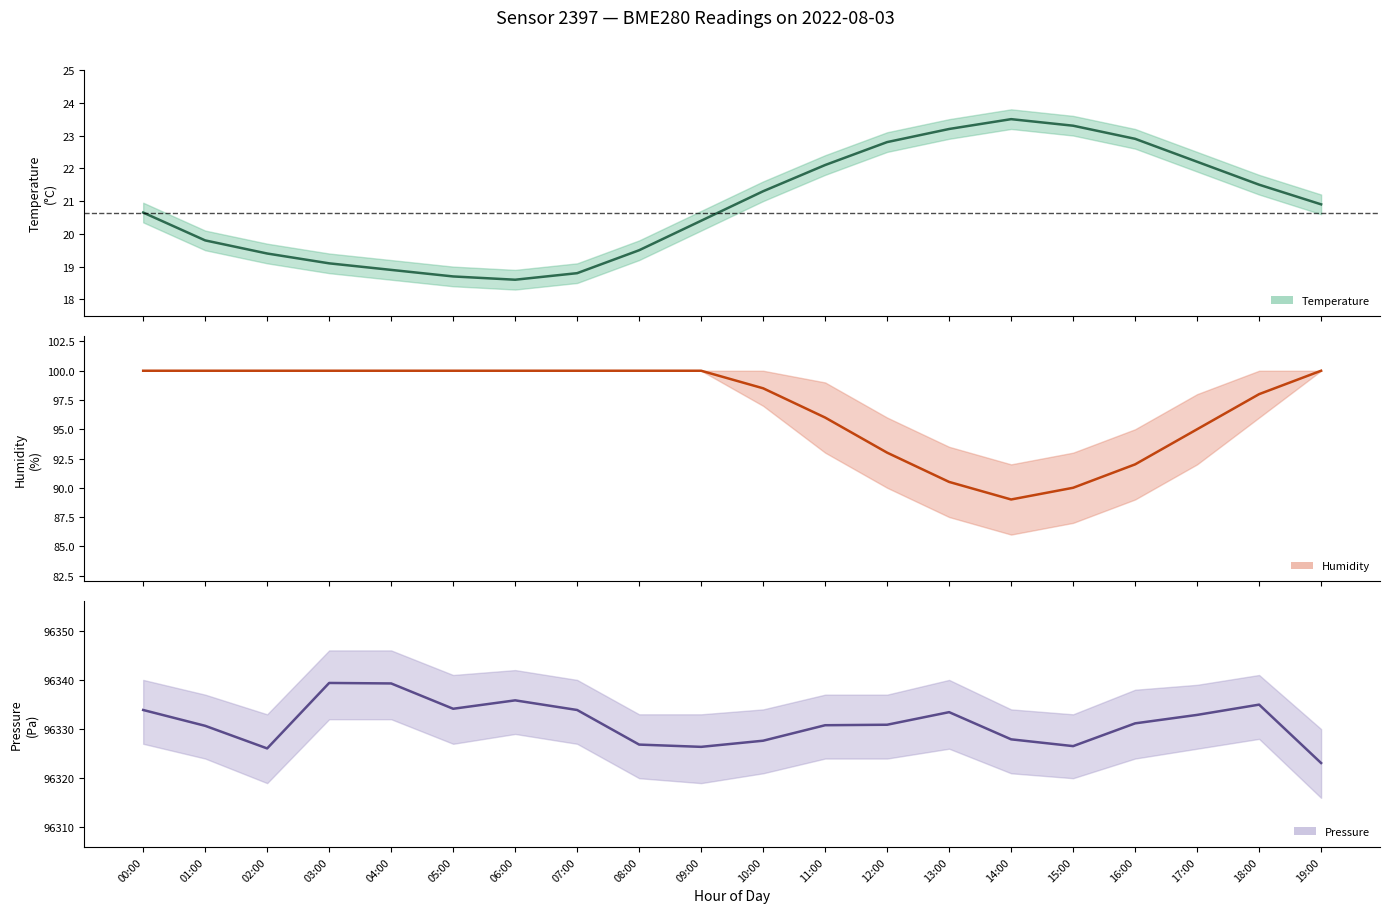

What is the value of the Pressure (Pa) point at the 14th from the left?

96333.4